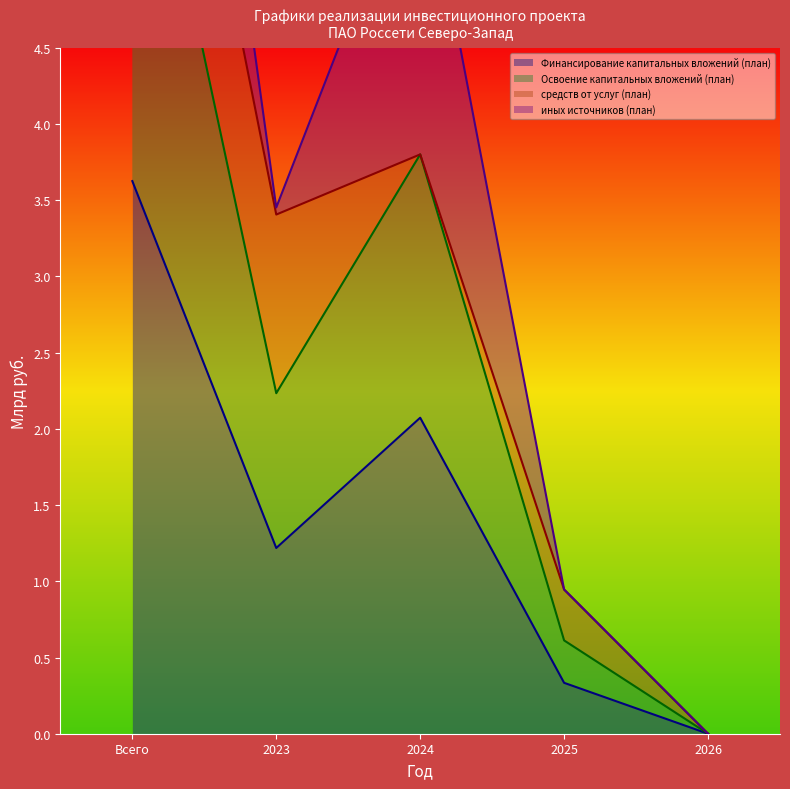

Rank the categories by Финансирование капитальных вложений (план) value from lowest to highest.

2026, 2025, 2023, 2024, Всего